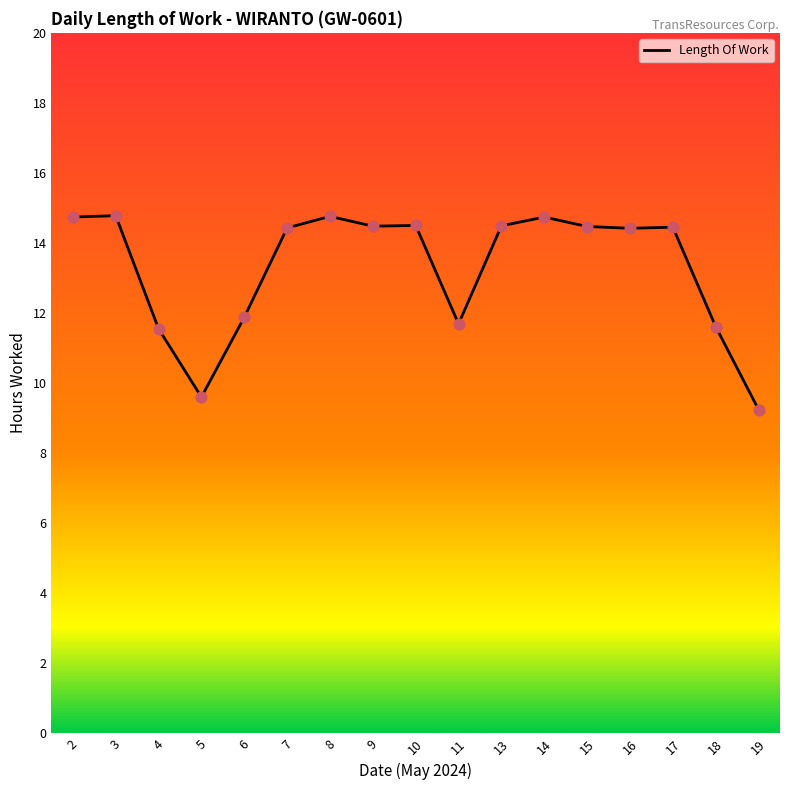

Which has a higher value, 5 or 18?

18